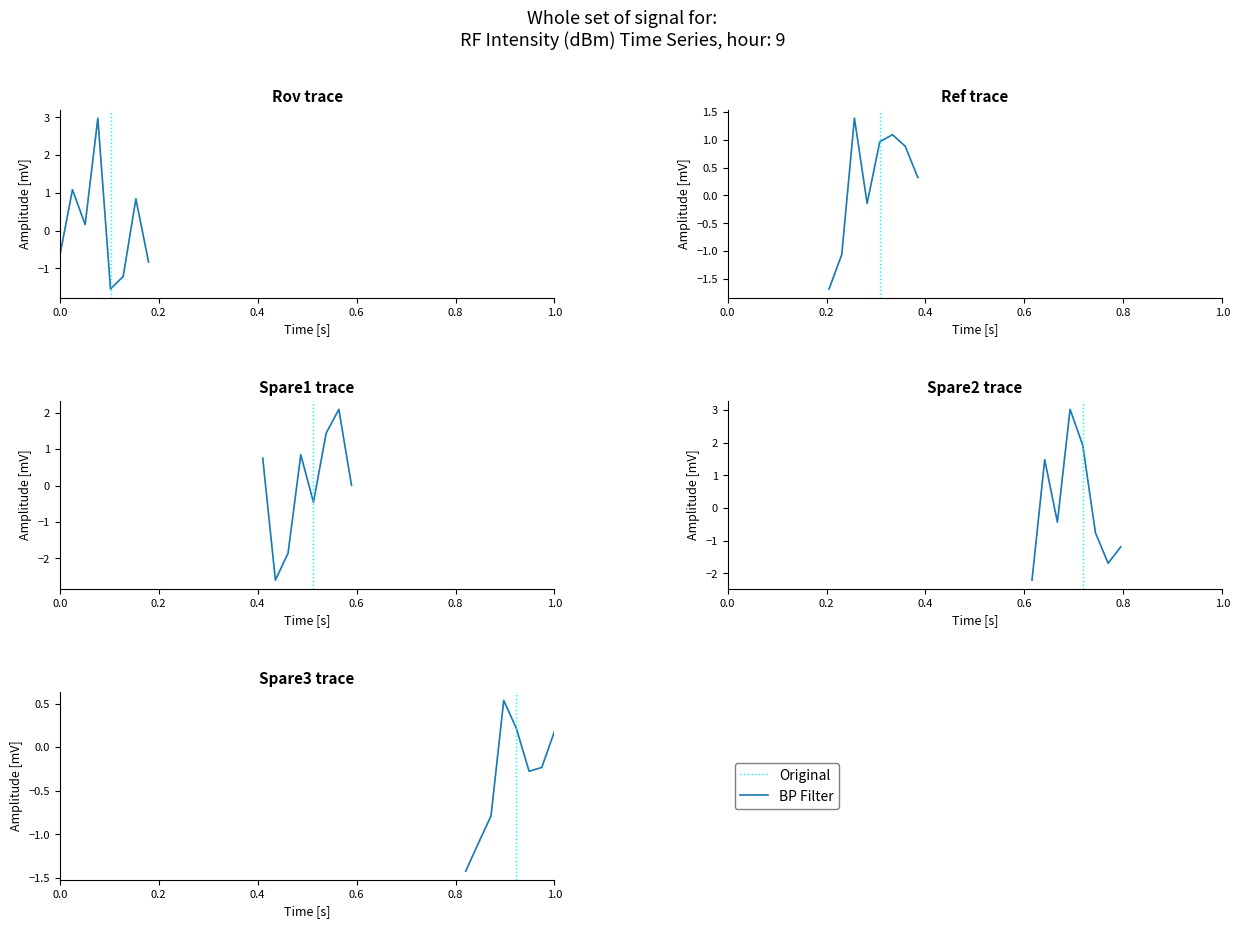

Does the chart display data point markers on the line(s)?

No